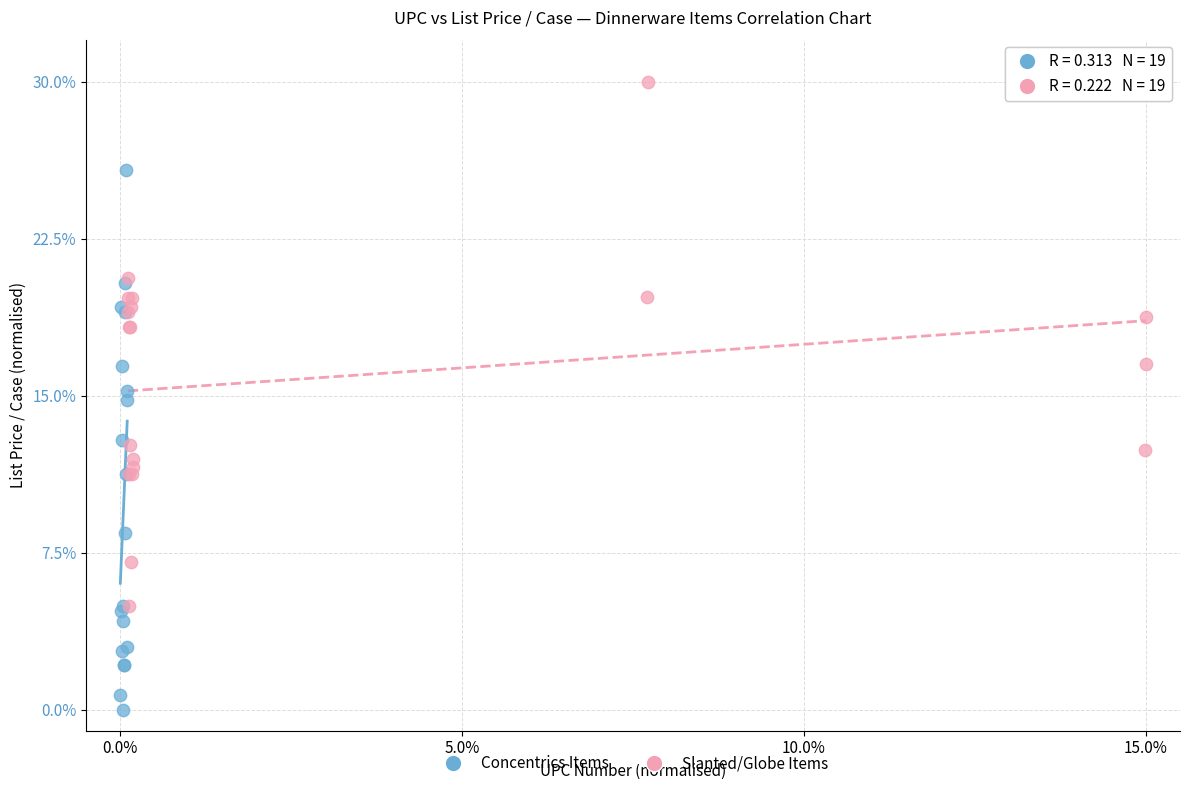

Which series contains the lowest Y value?

Concentrics Items